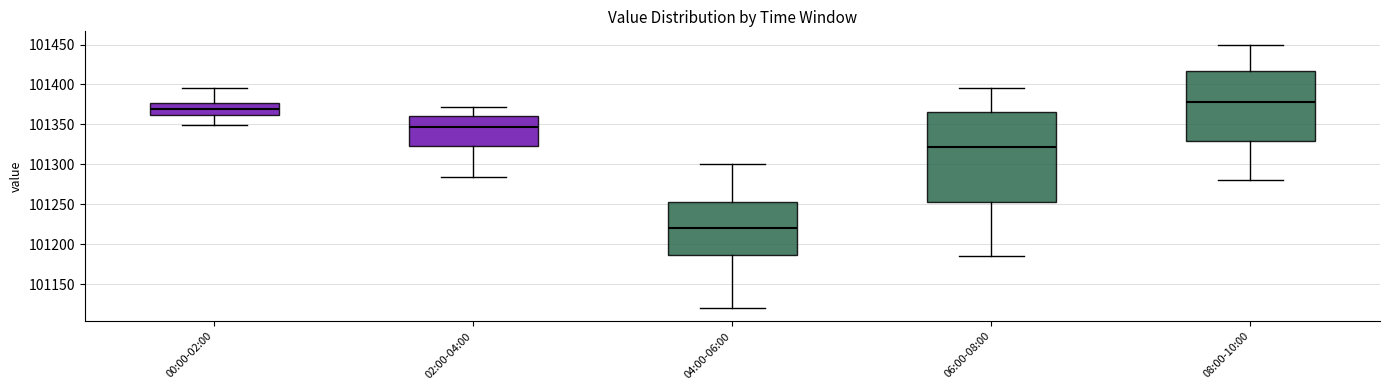

Which box's median line is the highest?

08:00-10:00